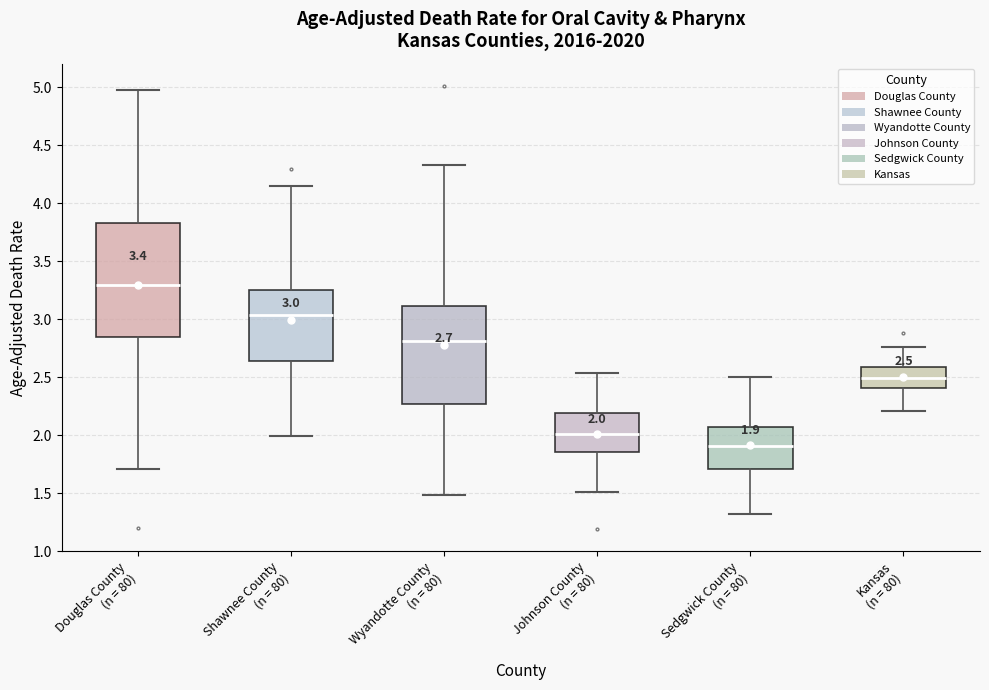

Which box's median line is the lowest?

Sedgwick County (n = 80)